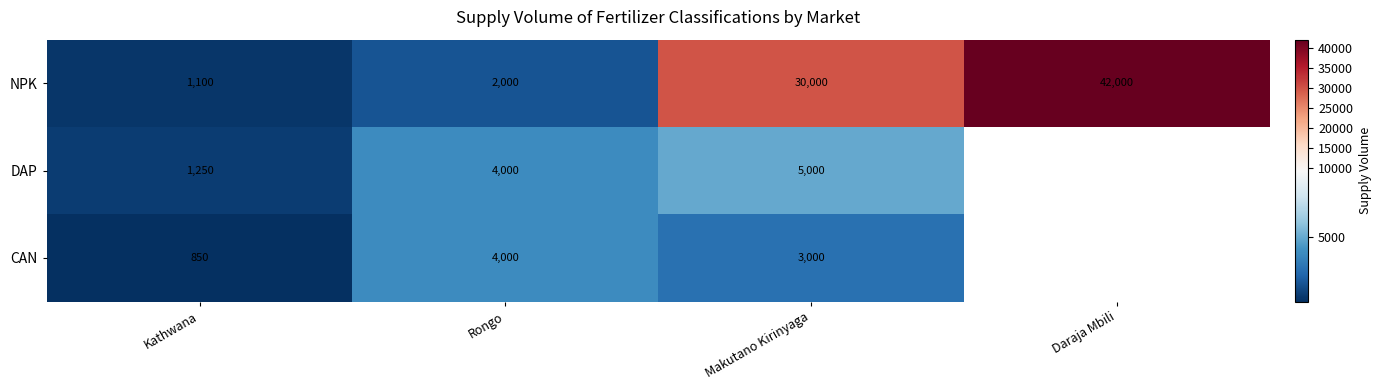

What value does the NPK series have at Makutano Kirinyaga?

30000